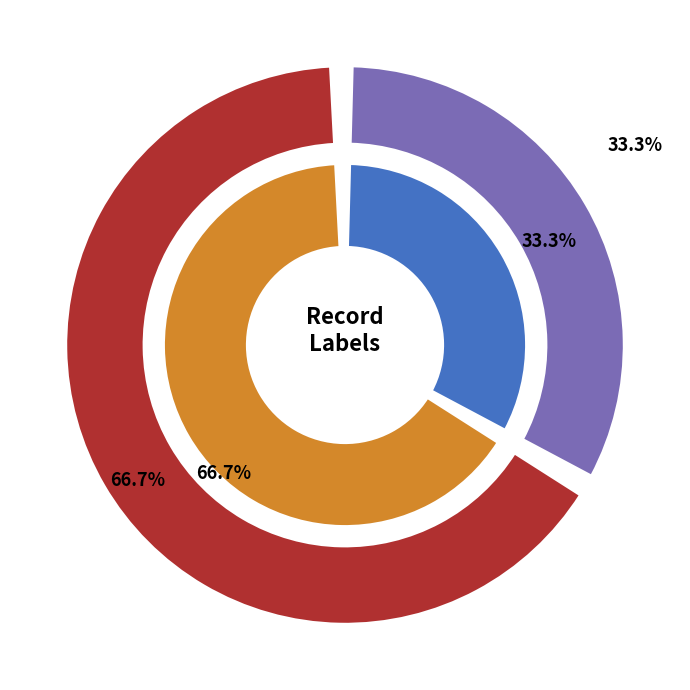

What percentage is NOT represented by Victor?

33.3%